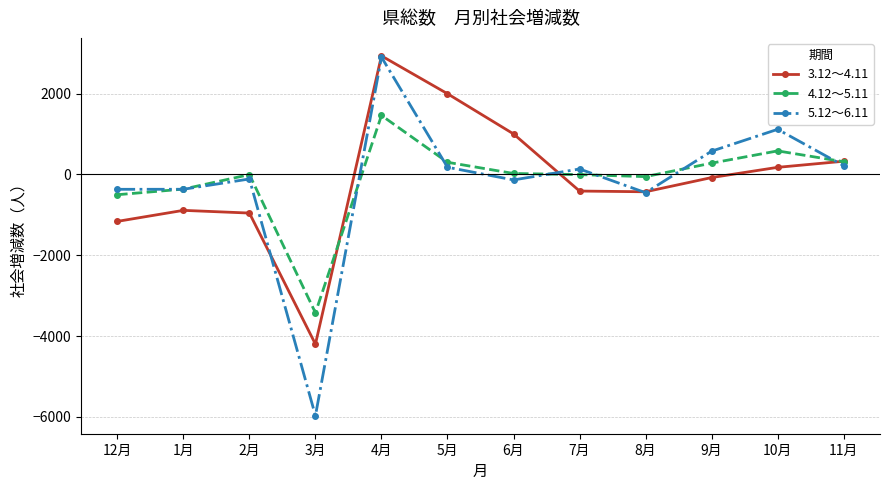

At which category does 4.12～5.11 reach its first local valley?

3月